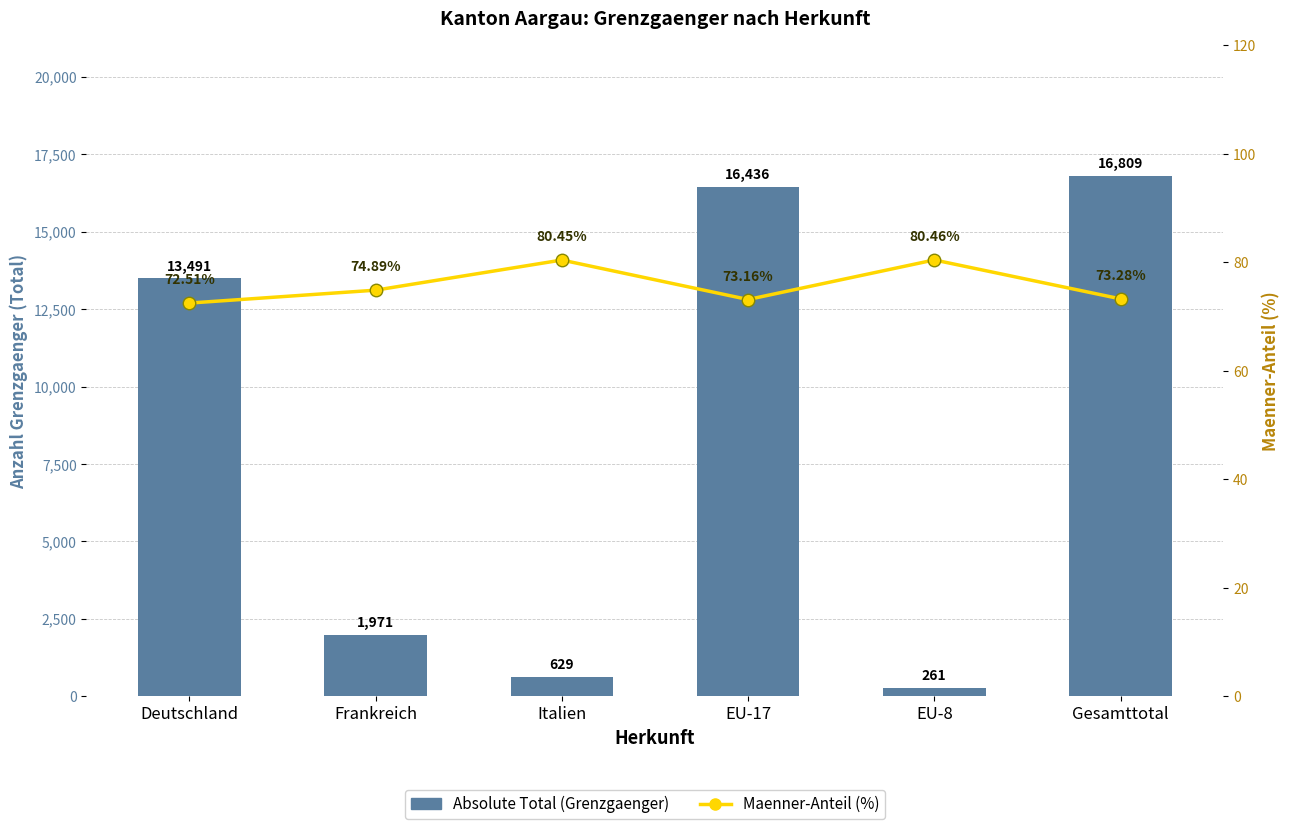

Which label corresponds to the smallest value in the chart?

Deutschland